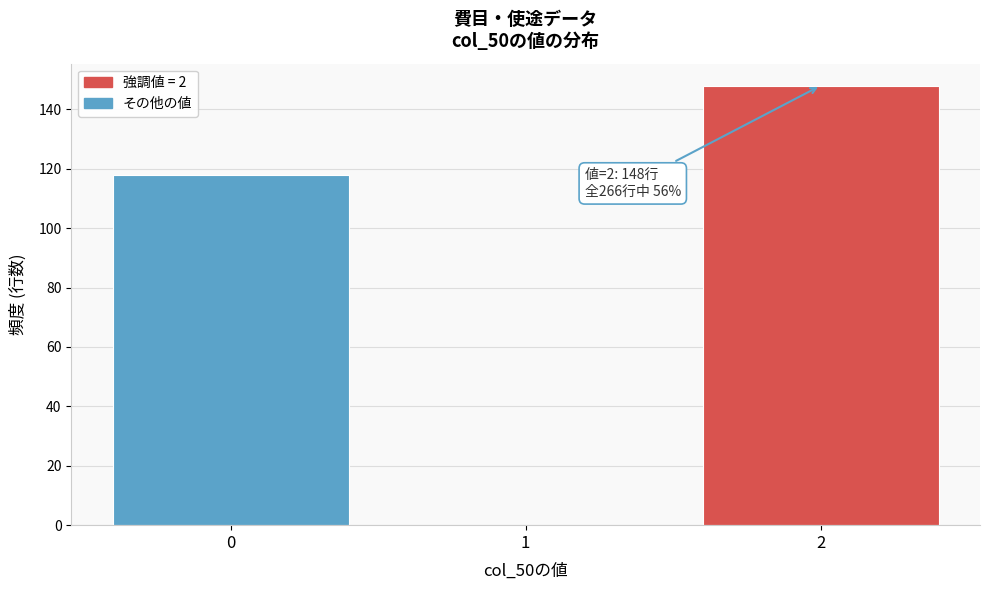

Which range on the x-axis has the tallest bar?

1.5 to 2.5